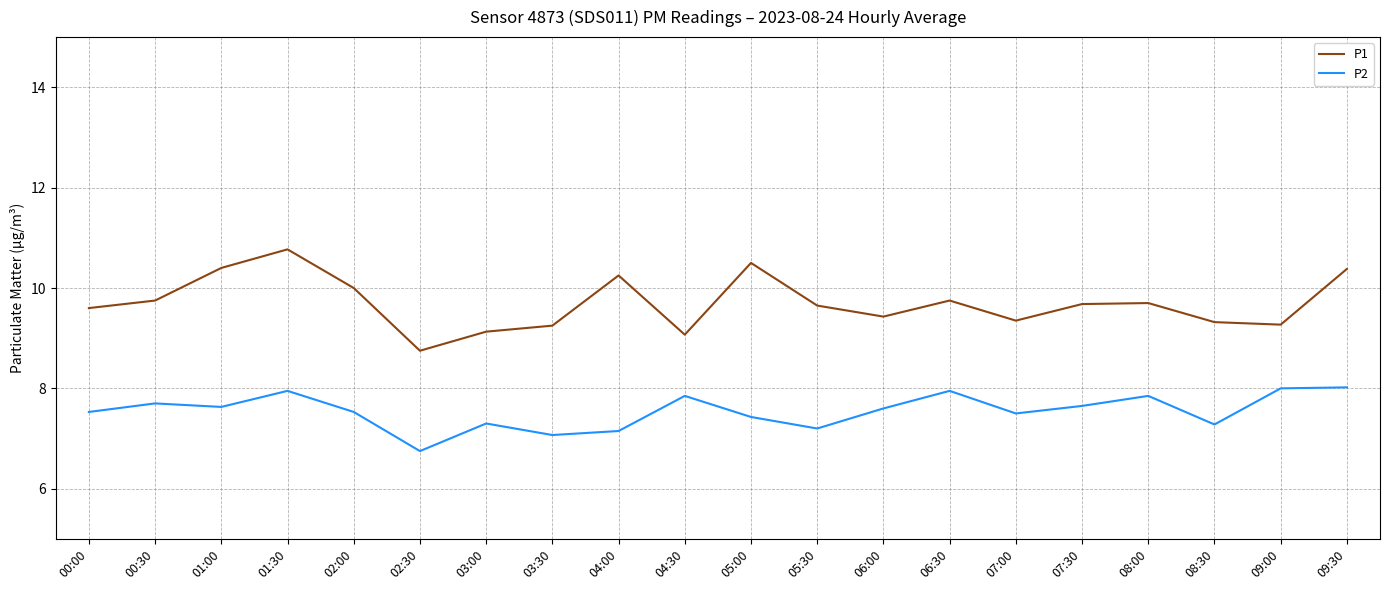

List the series in order of their overall mean, highest first.

P1, P2